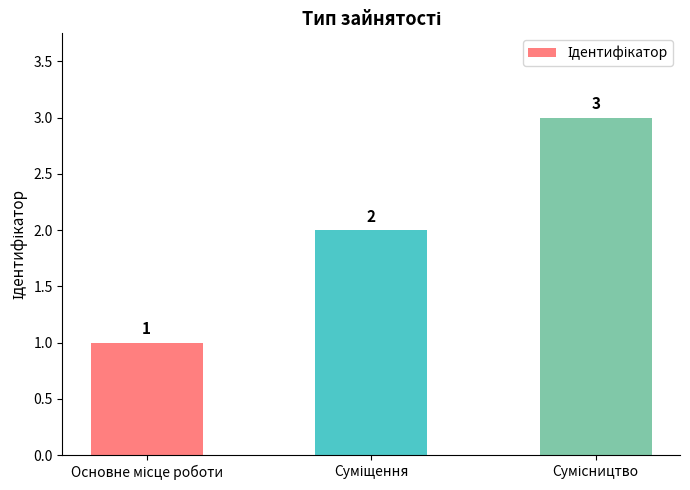

What is the value of the 1st bar from the left?

1